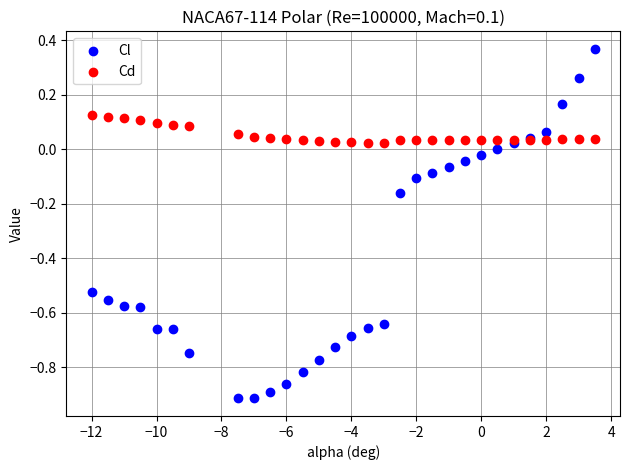

Which series has the largest Y range (max minus min)?

Cl